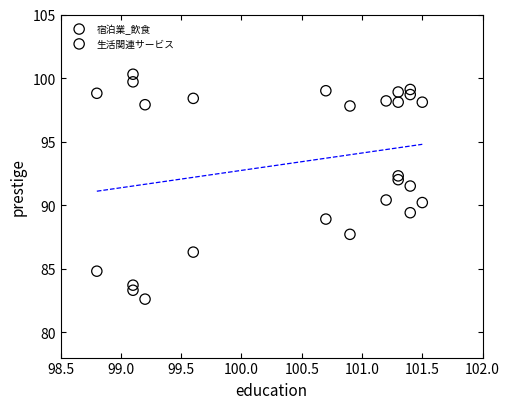

Which series contains the highest Y value?

生活関連サービス